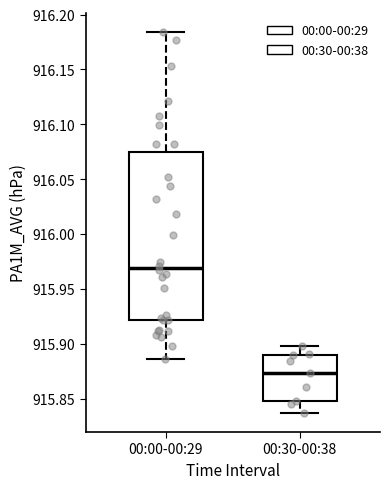

Which box has the lowest median line?

00:30-00:38